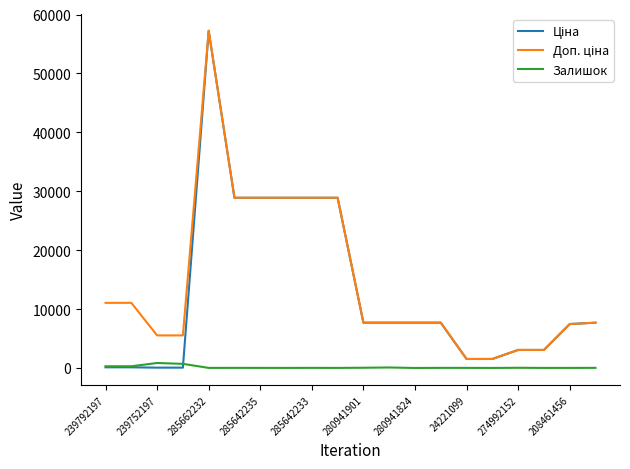

What is the maximum value shown in the chart?

57235.5